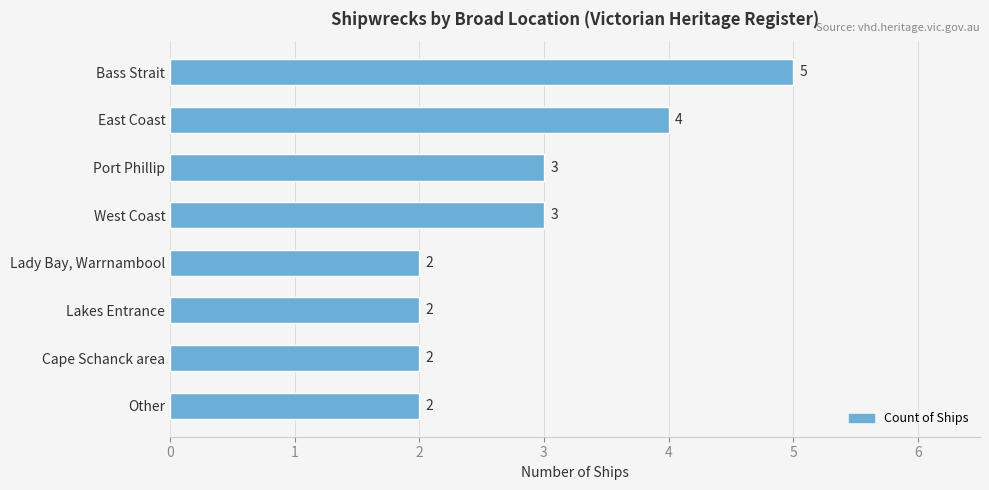

How many values are below 3?

4